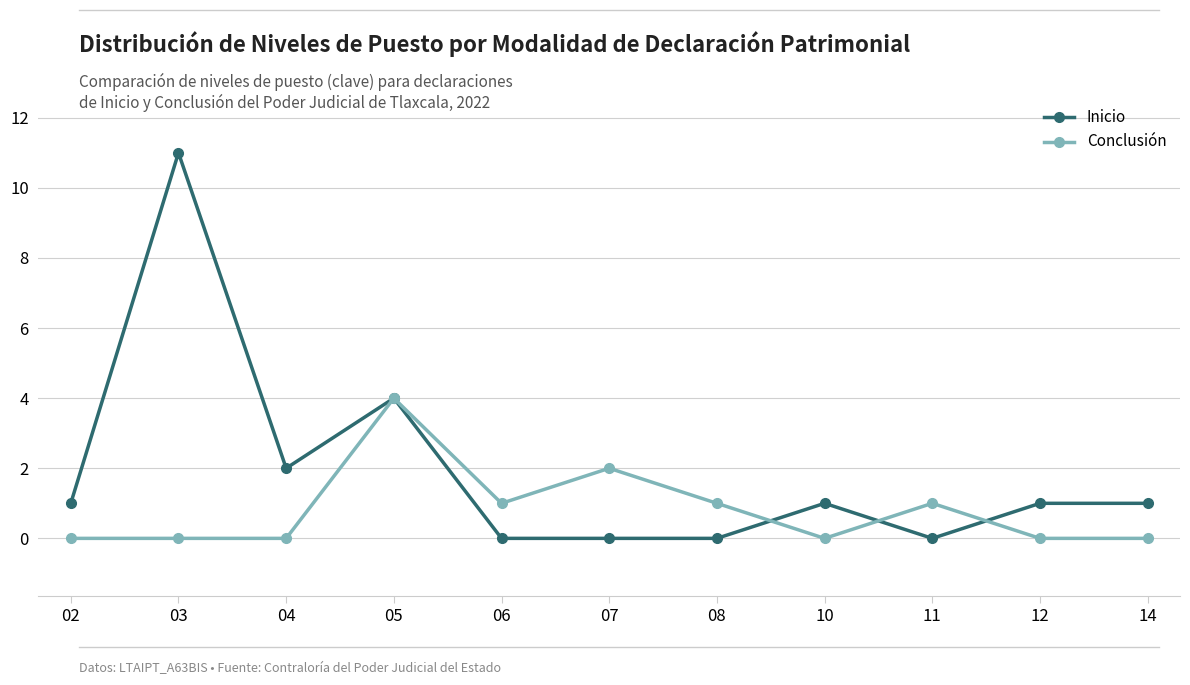

Reading left to right, extract all data points from this chart.

Inicio: 1	11	2	4	0	0	0	1	0	1	1
Conclusión: 0	0	0	4	1	2	1	0	1	0	0